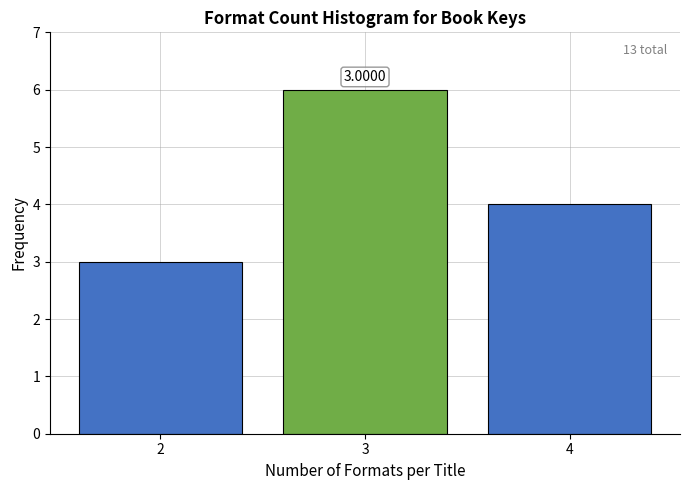

List the labels in order of value, largest first.

3, 4, 2